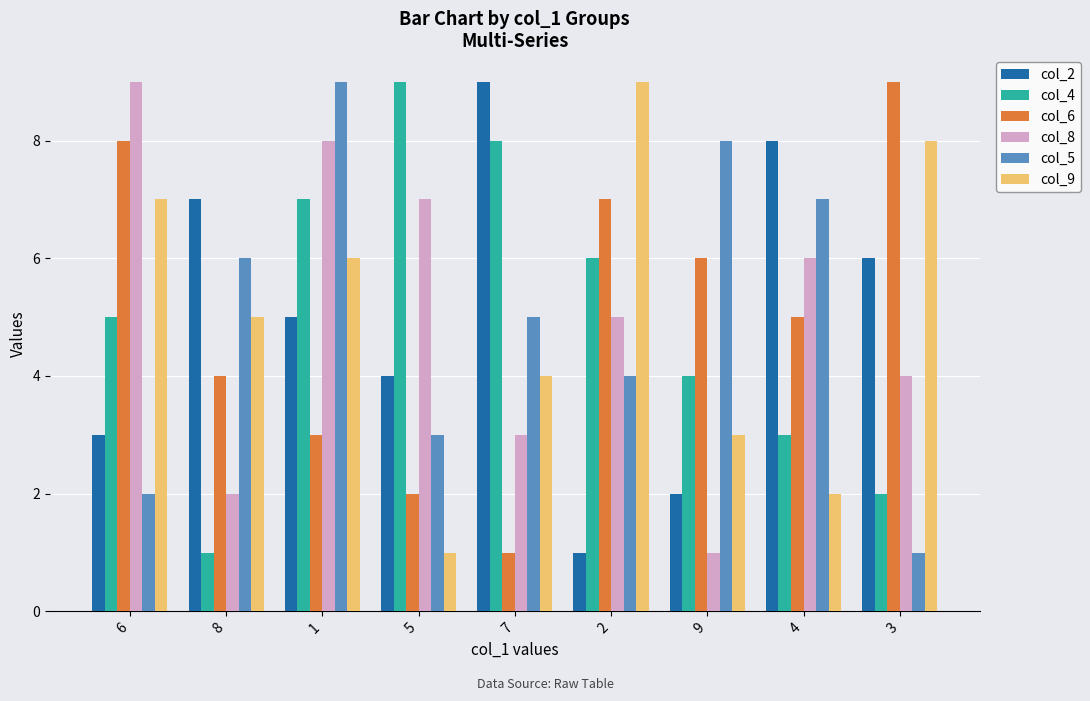

At 2, list the series in order from smallest to largest.

col_2, col_5, col_8, col_4, col_6, col_9